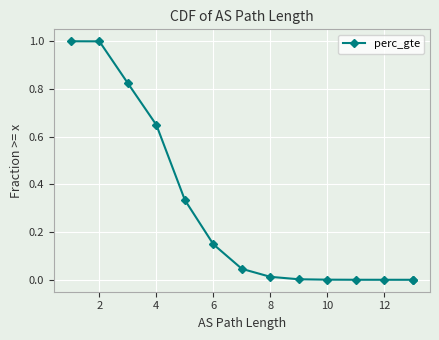

What is the sum of all values?

4.0